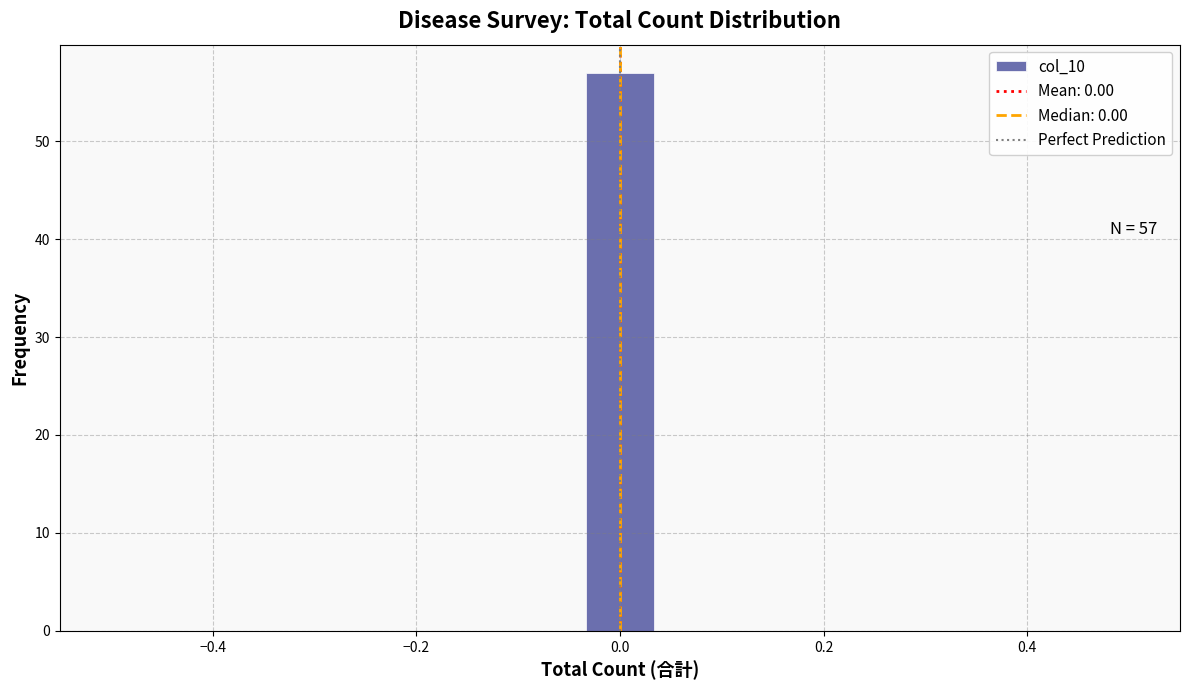

Read against the x-axis, roughly where is the centre of the tallest bar?

0.00